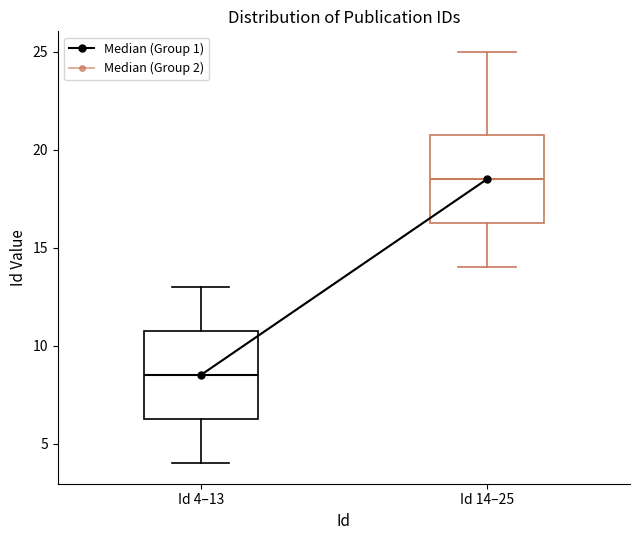

Reading left to right, transcribe this box plot: for each box, give where its median line is, the range the box spans, and where its two whiskers end, as read against the y-axis. The values are not printed on the chart, so give them approximately, as read against the axis.

Id 4–13: median 8.5, box 6.5 to 11.0, whiskers 4.0 to 13.0
Id 14–25: median 18.5, box 16.5 to 21.0, whiskers 14.0 to 25.0